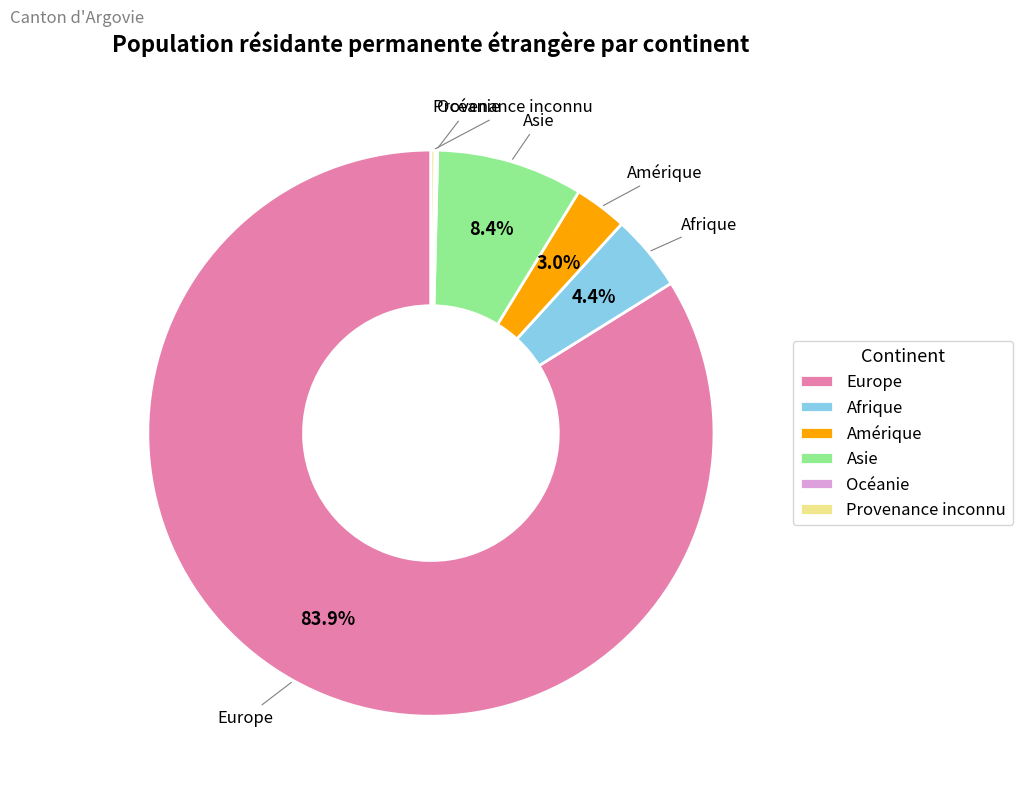

What percentage is the Asie slice, to the nearest percent?

8%